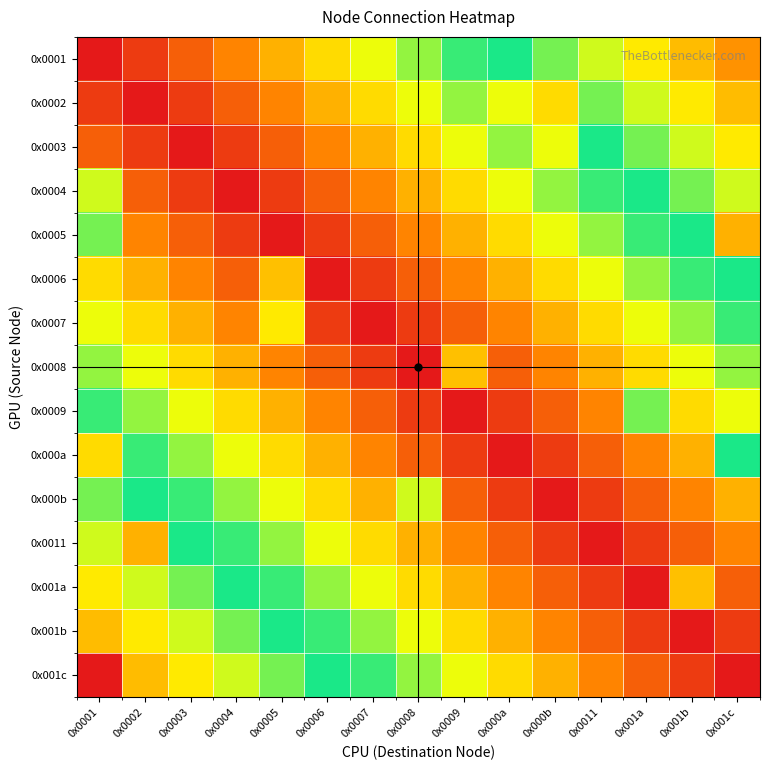

At which category is the sum across all series the highest?

0x0001